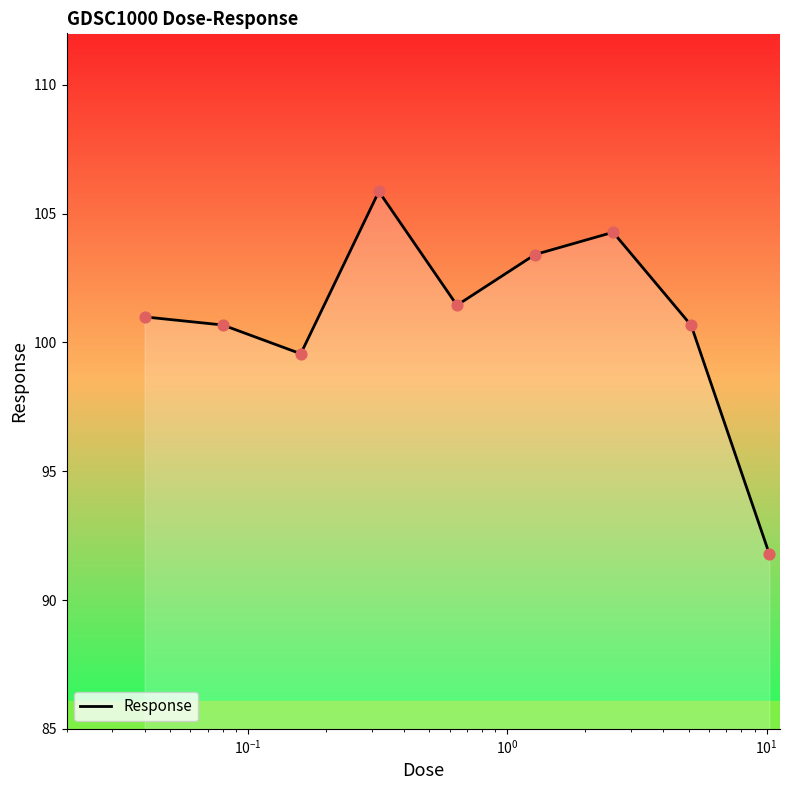

What is the greatest value displayed?

105.9